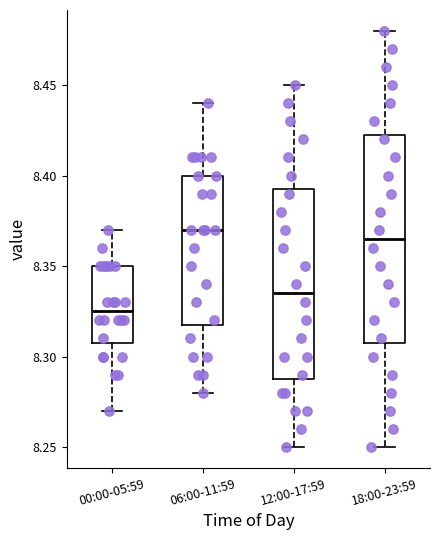

Reading left to right, read every box against the y-axis: the position of its median line, the range the box covers, and the ends of its whiskers. The values are not printed on the chart, so give them approximately, as read against the axis.

00:00-05:59: median 8.325, box 8.310 to 8.350, whiskers 8.270 to 8.370
06:00-11:59: median 8.370, box 8.320 to 8.400, whiskers 8.280 to 8.440
12:00-17:59: median 8.335, box 8.290 to 8.395, whiskers 8.250 to 8.450
18:00-23:59: median 8.365, box 8.310 to 8.425, whiskers 8.250 to 8.480